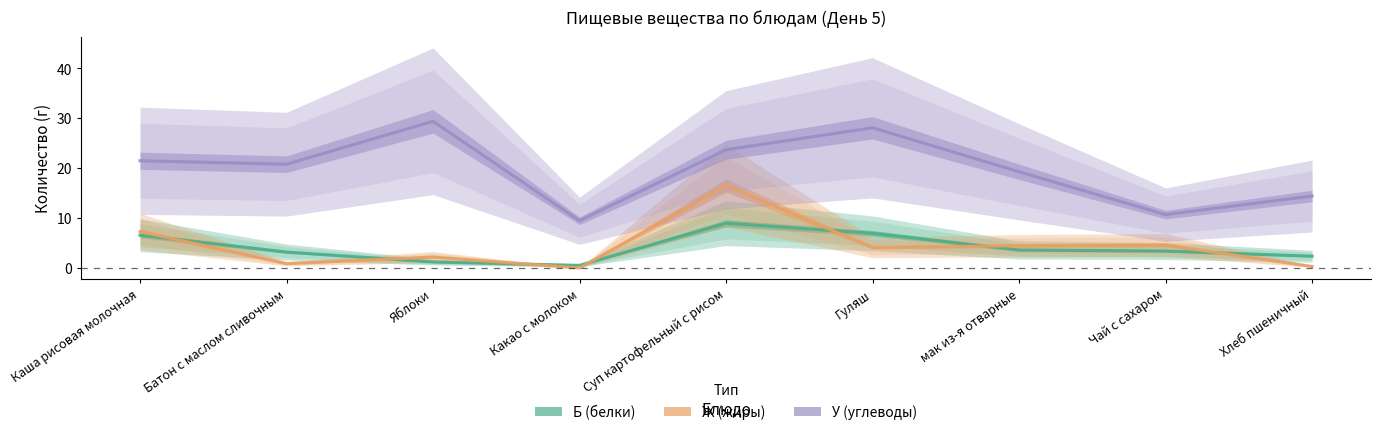

How many interior local peaks does the У (углеводы) series have?

2